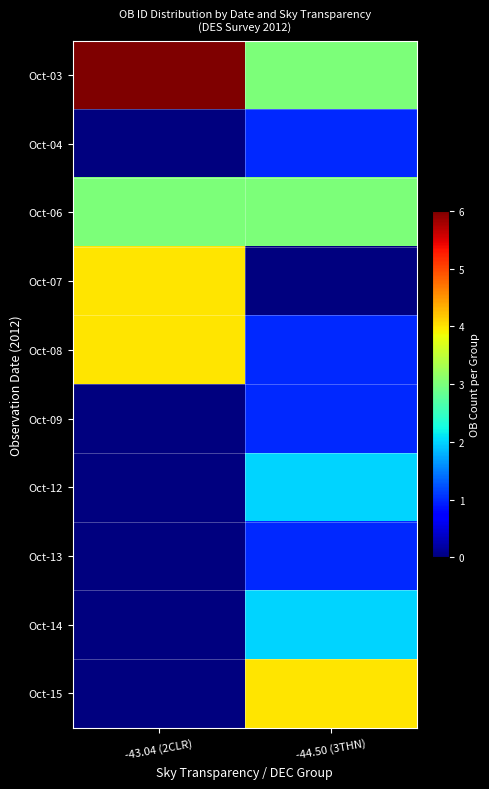

Which series has the largest total across all categories?

Oct-03